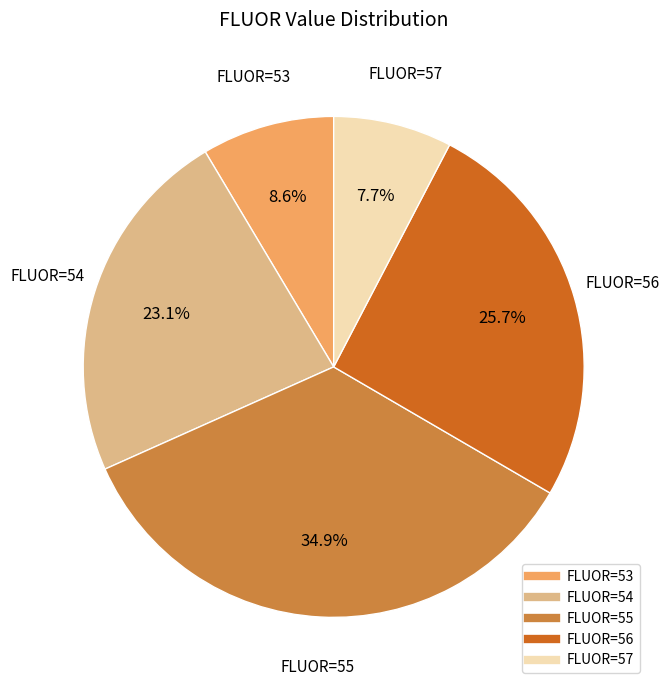

Does any single category account for the majority?

No